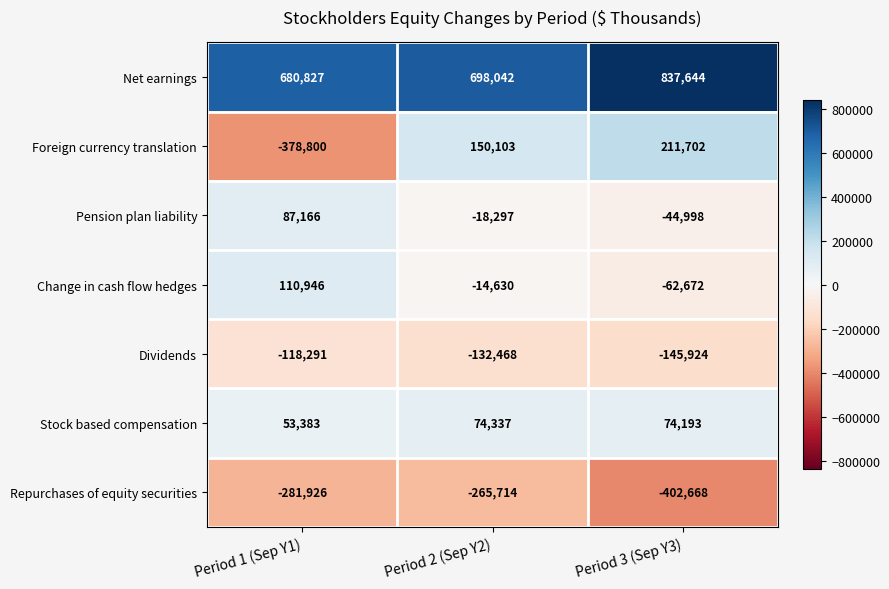

True or false: Dividends has a value of -118291 at Period 1 (Sep Y1).

True